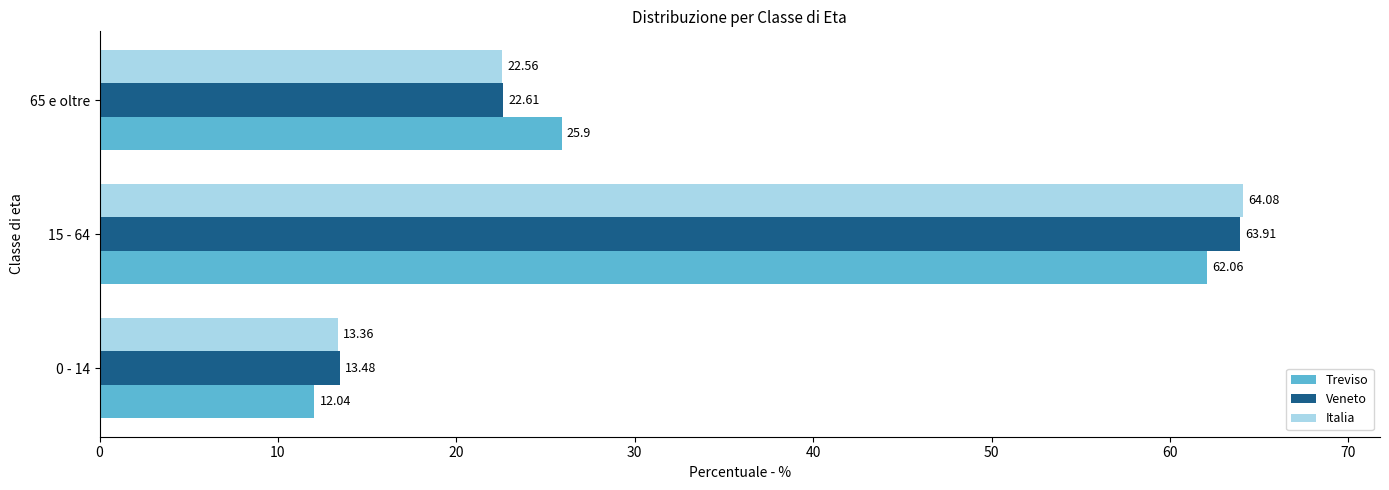

What is the total value across all series at 0 - 14?

38.9